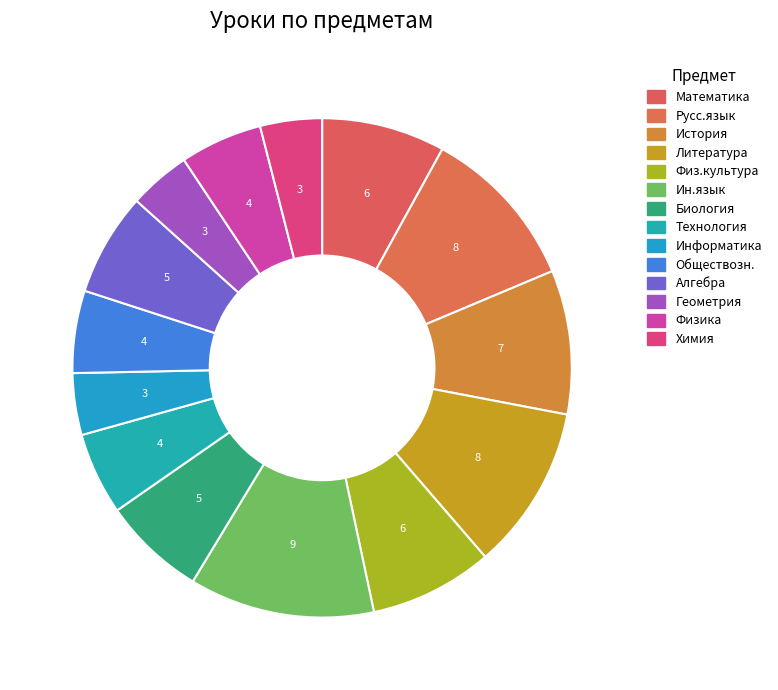

Does Математика represent more than half of the total?

No